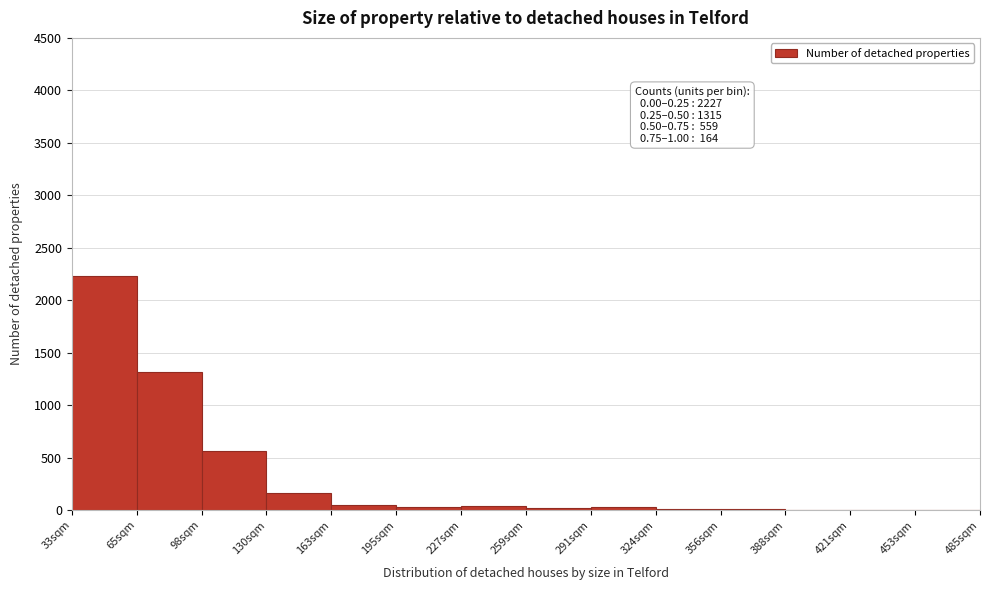

True or false: the data shows 25 at 291sqm.

True